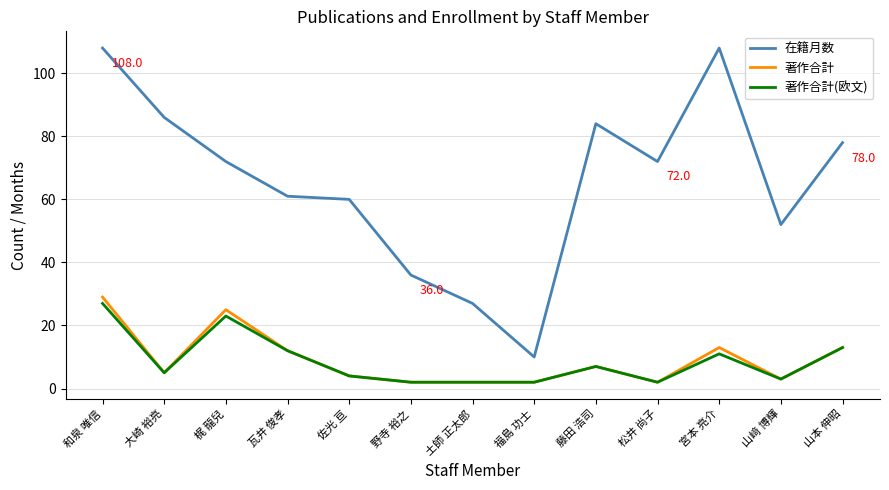

What is the total value across all series at 福島 功士?

14